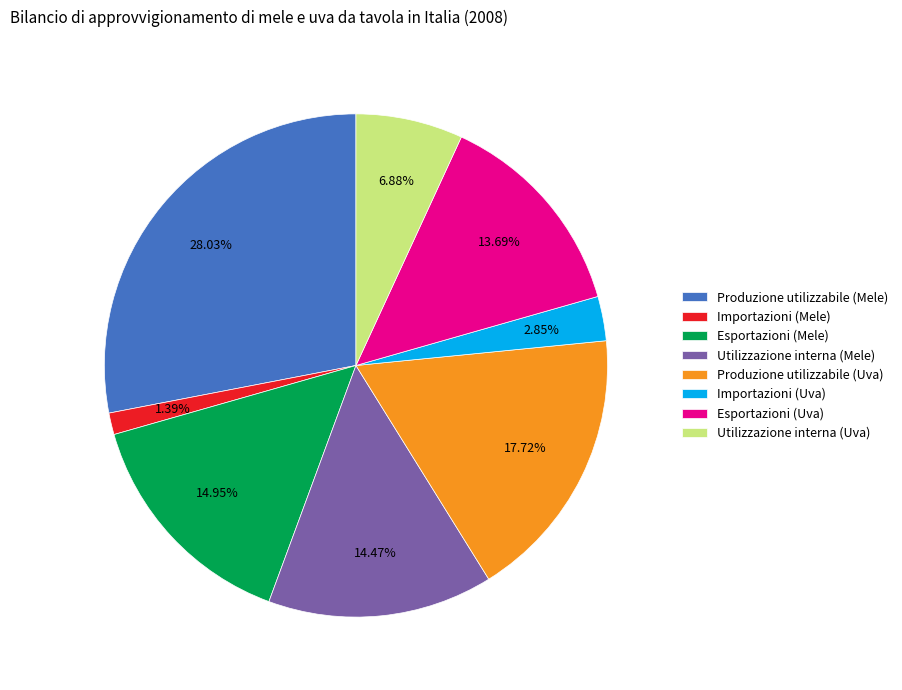

Approximately how many times larger is the value at Esportazioni (Uva) compared to Utilizzazione interna (Uva)?

2.0